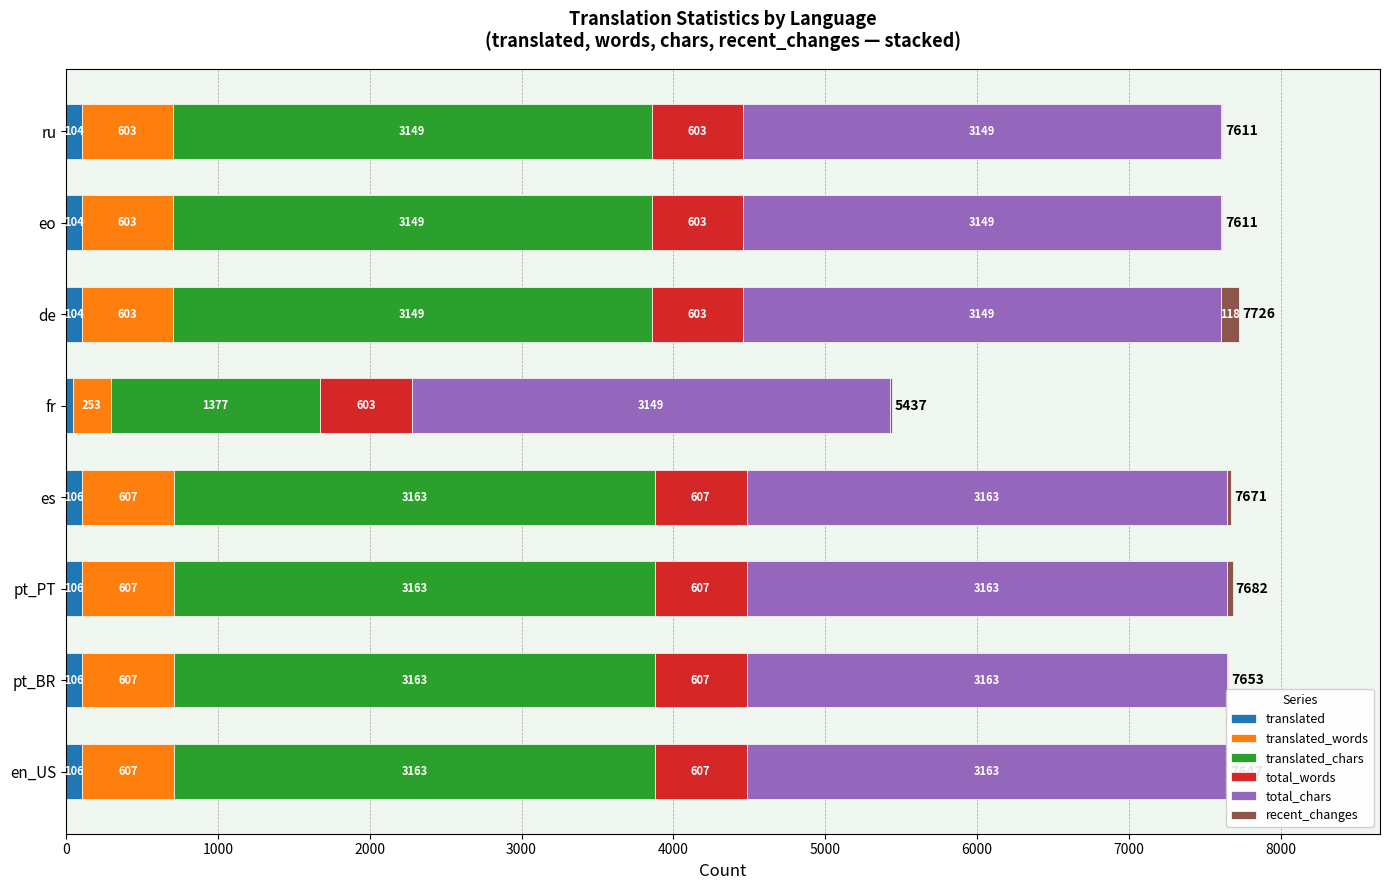

True or false: total_words has a value of 607 at en_US.

True